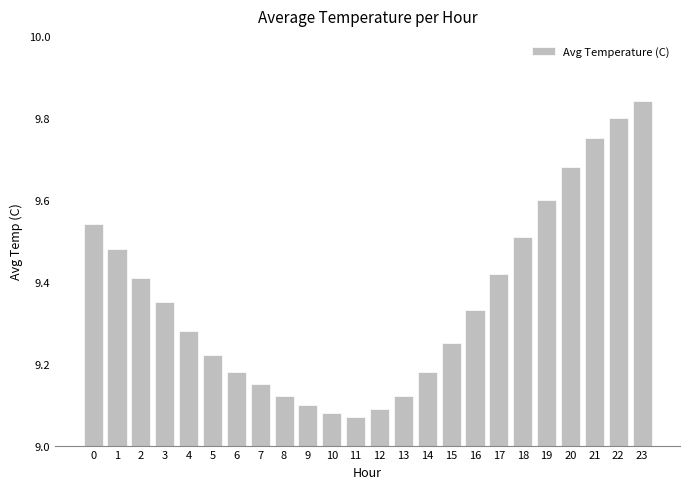

What is the change in value from 15 to 23?

+0.6